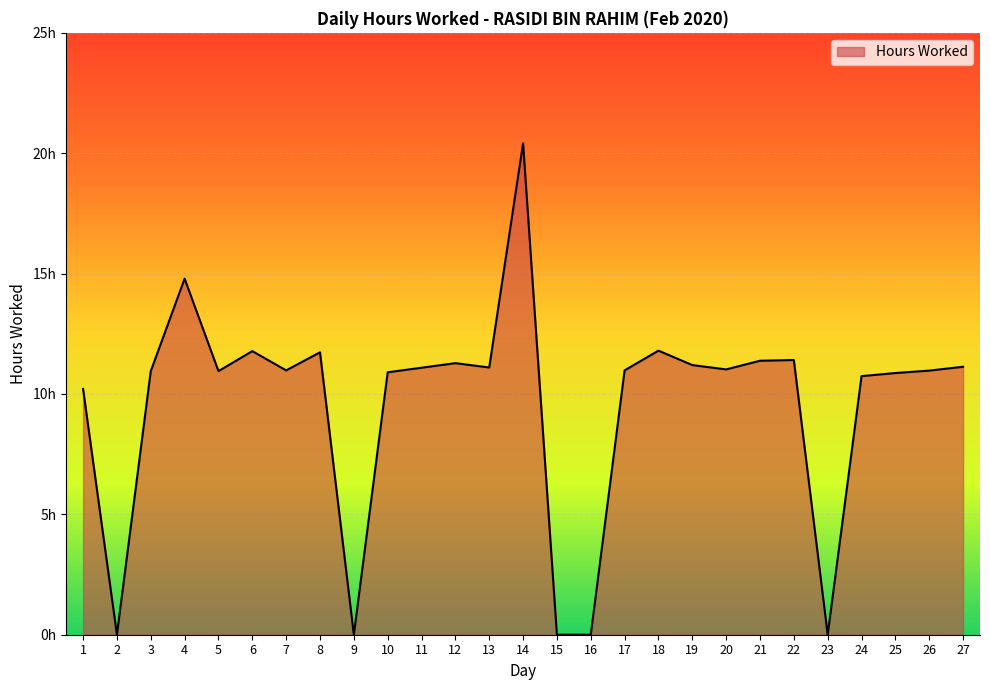

Reading left to right, extract all data points from this chart.

1=10.2	2=0.0	3=10.9	4=14.8	5=10.9	6=11.8	7=11.0	8=11.7	9=0.0	10=10.9	11=11.1	12=11.3	13=11.1	14=20.4	15=0.0	16=0.0	17=11.0	18=11.8	19=11.2	20=11.0	21=11.4	22=11.4	23=0.0	24=10.7	25=10.9	26=11.0	27=11.1